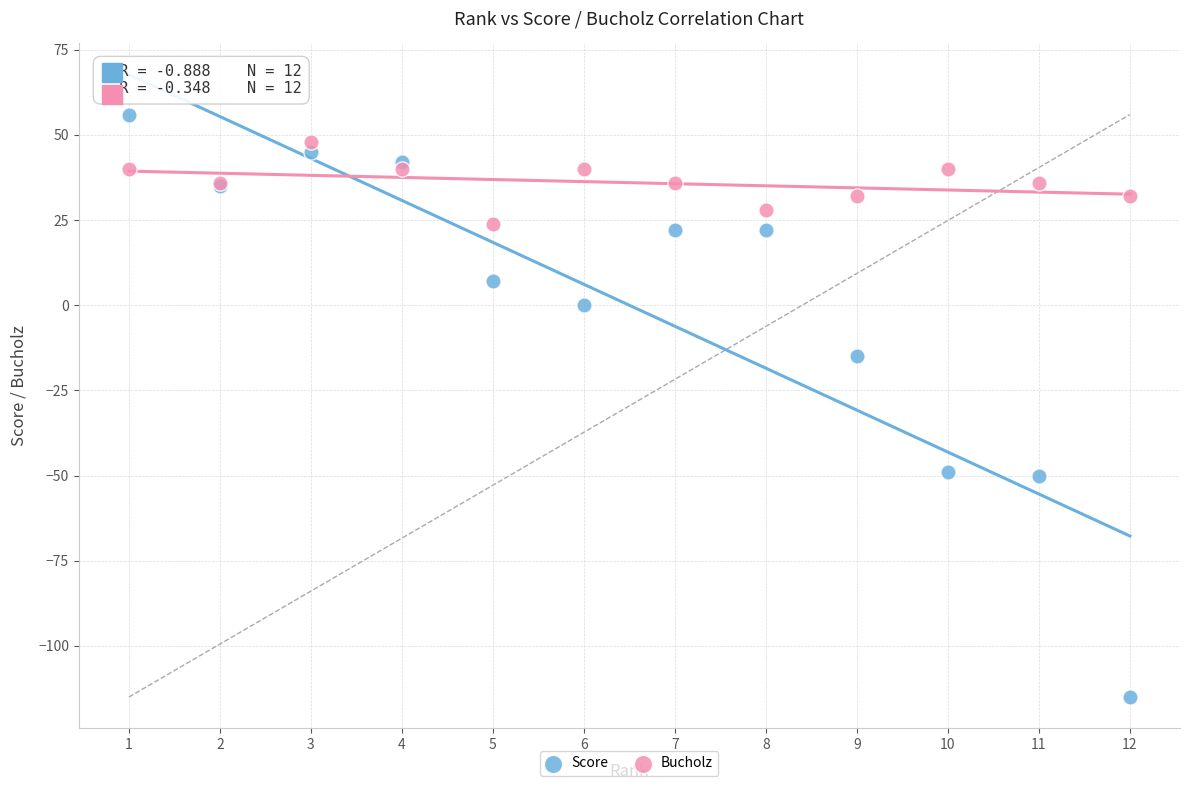

In the Score series, what Y value is closest to -29?

-15